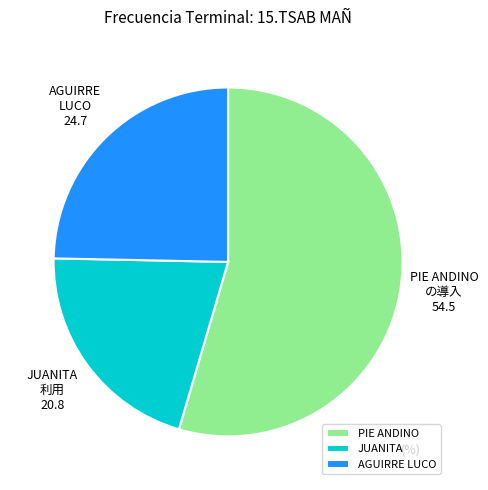

Count the number of slices in the pie.

3